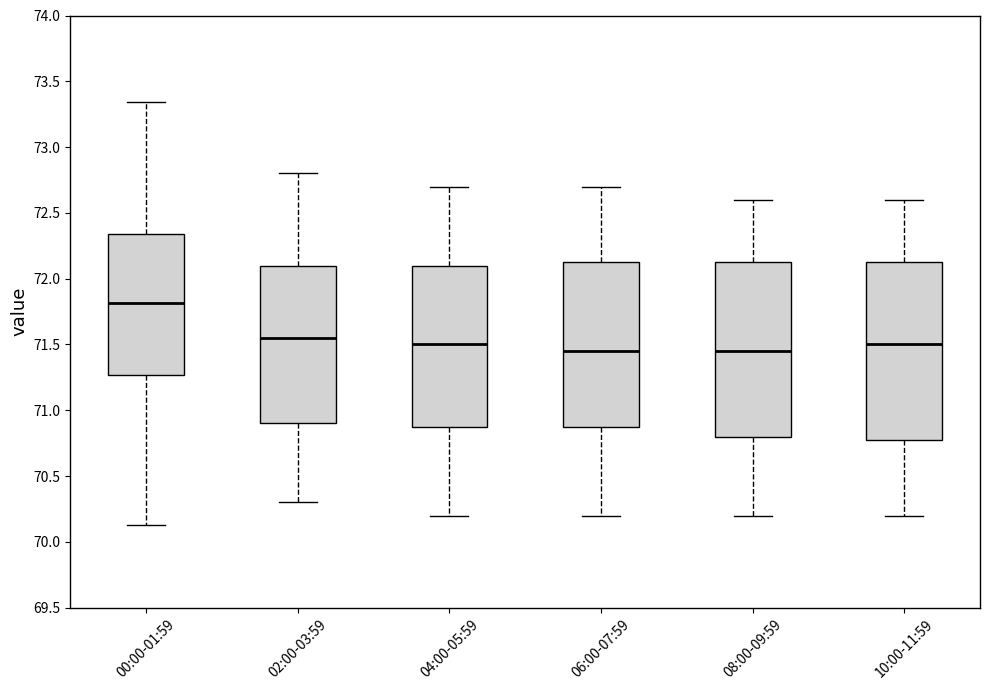

Where is the upper edge of the box for 02:00-03:59 on the y-axis? The values are not printed on the chart, so give them approximately, as read against the axis.

72.10